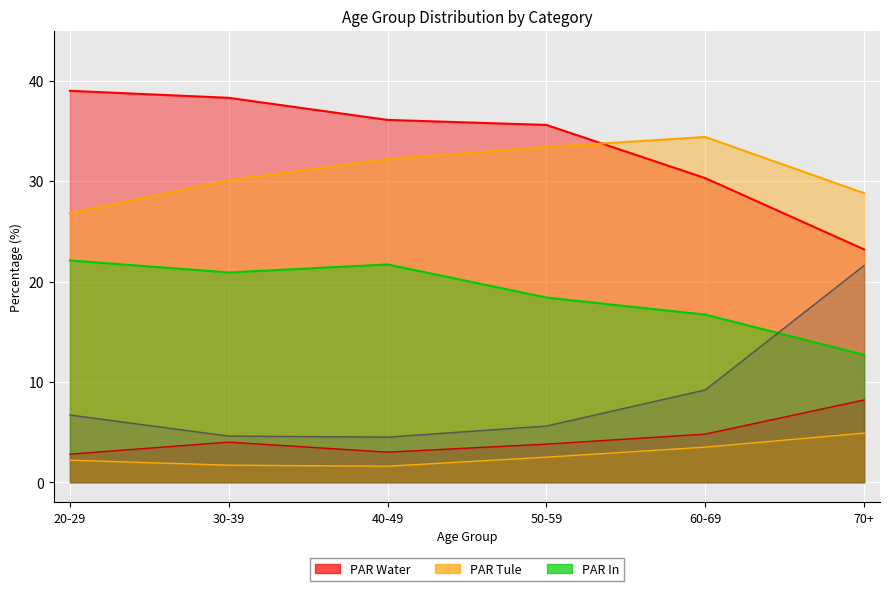

What is the value of the col_4 point at the 6th from the left?

12.7